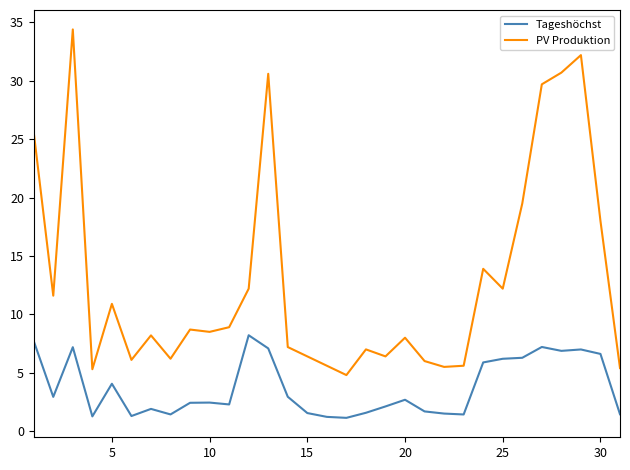

Which series has the largest range (max minus min)?

PV Produktion